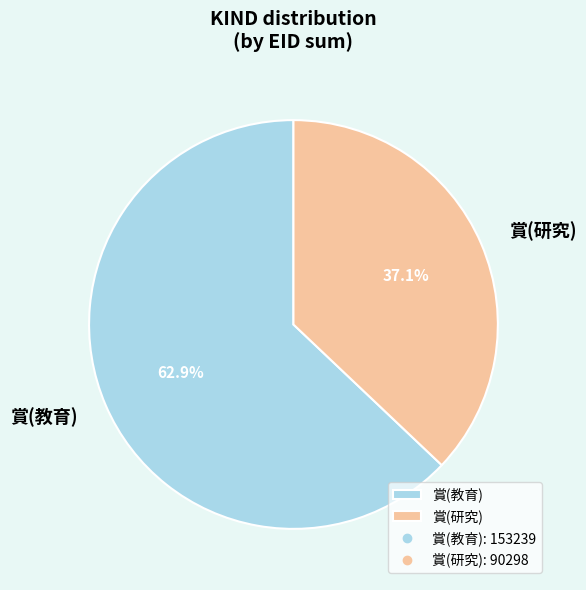

How many slices are in this pie chart?

2